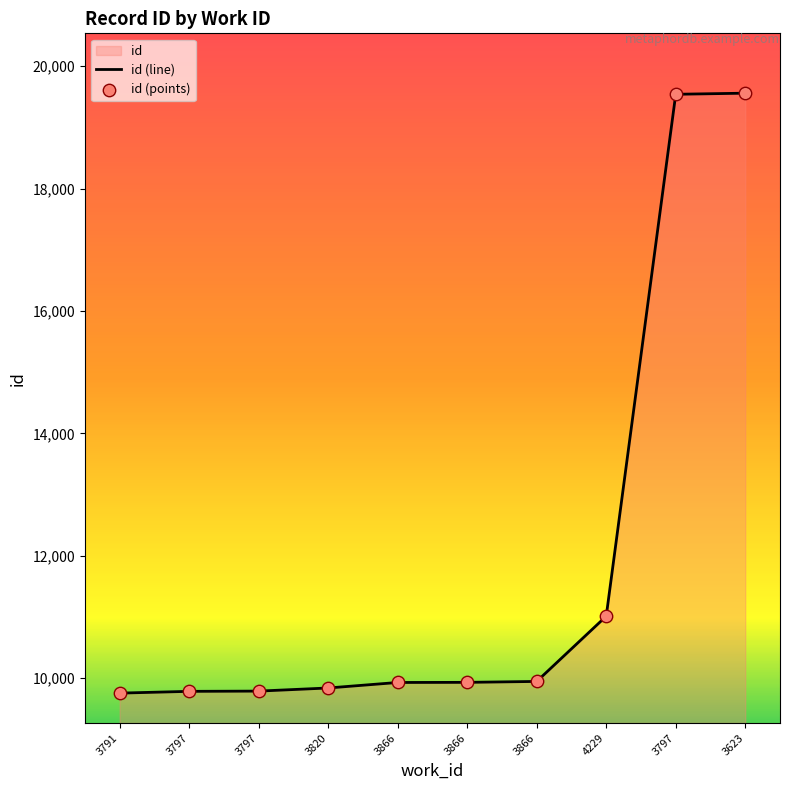

What is the change in value from 3797 to 4229?

+1224